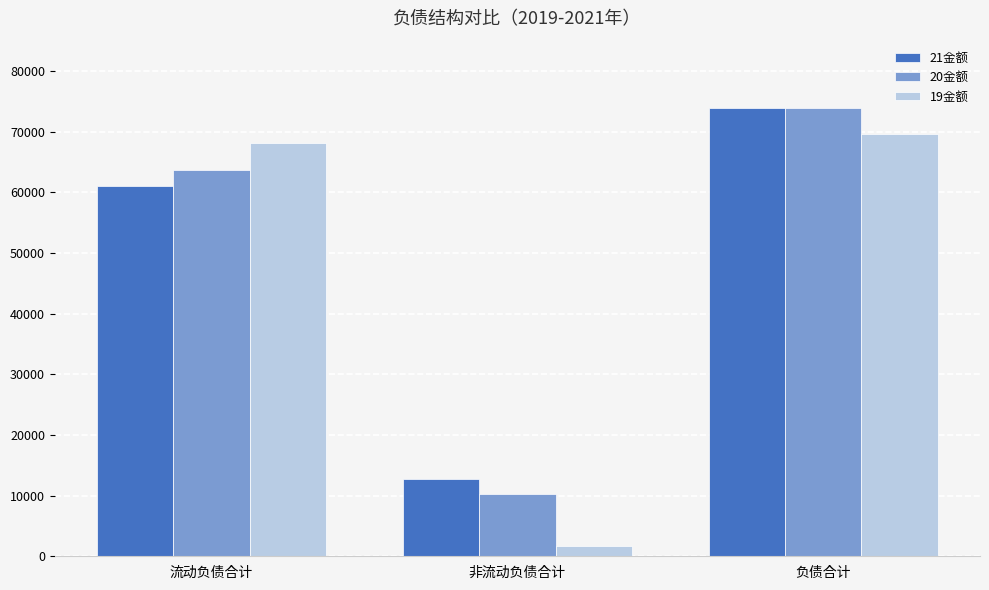

What is the maximum value shown in the chart?

73882.5